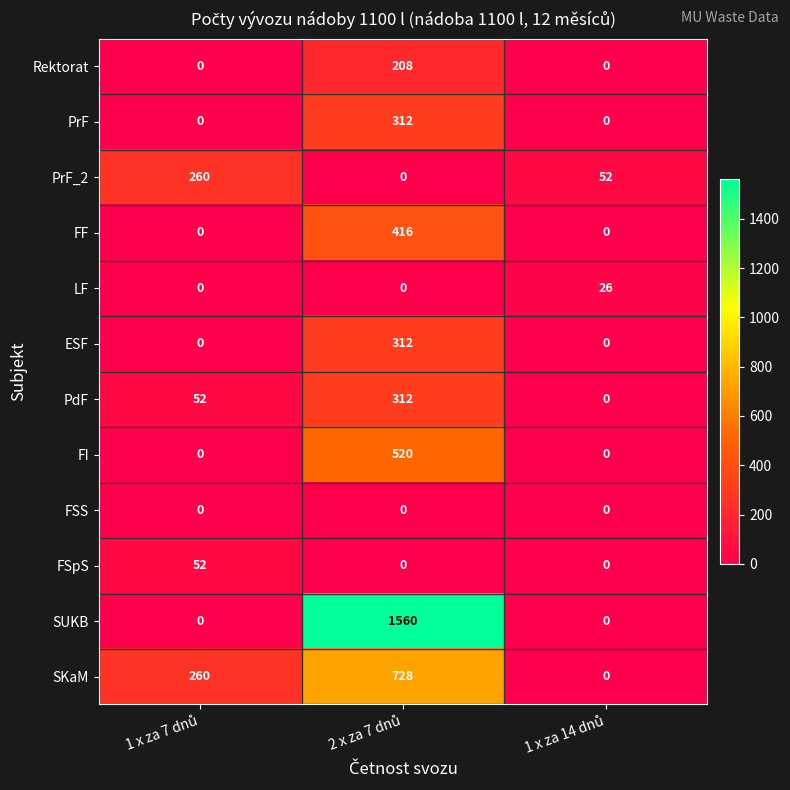

How many Rektorat values are between 0 and 208?

3